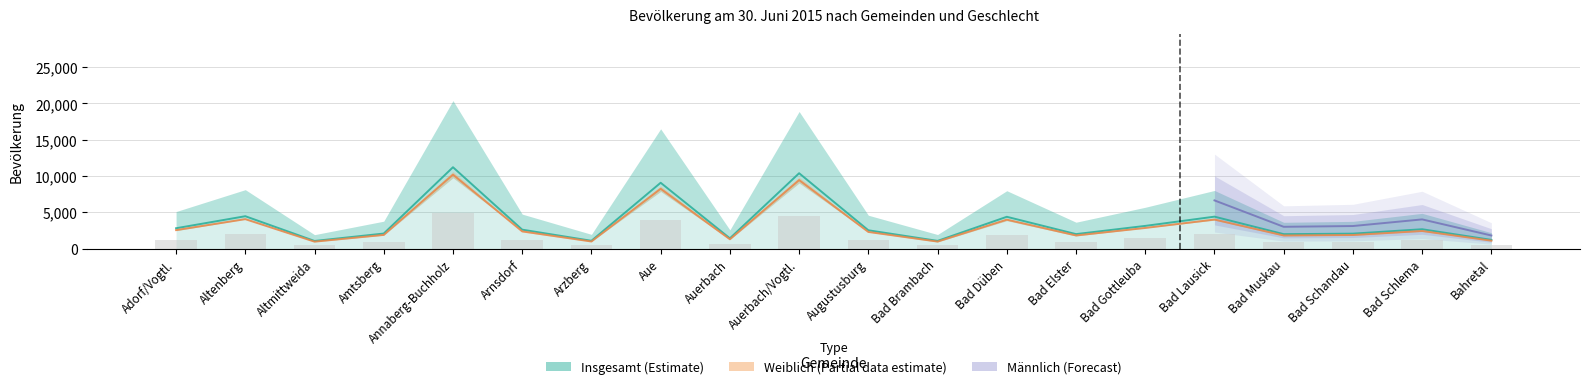

Rank the series by their average value, from lowest to highest.

Männlich, Weiblich, Insgesamt